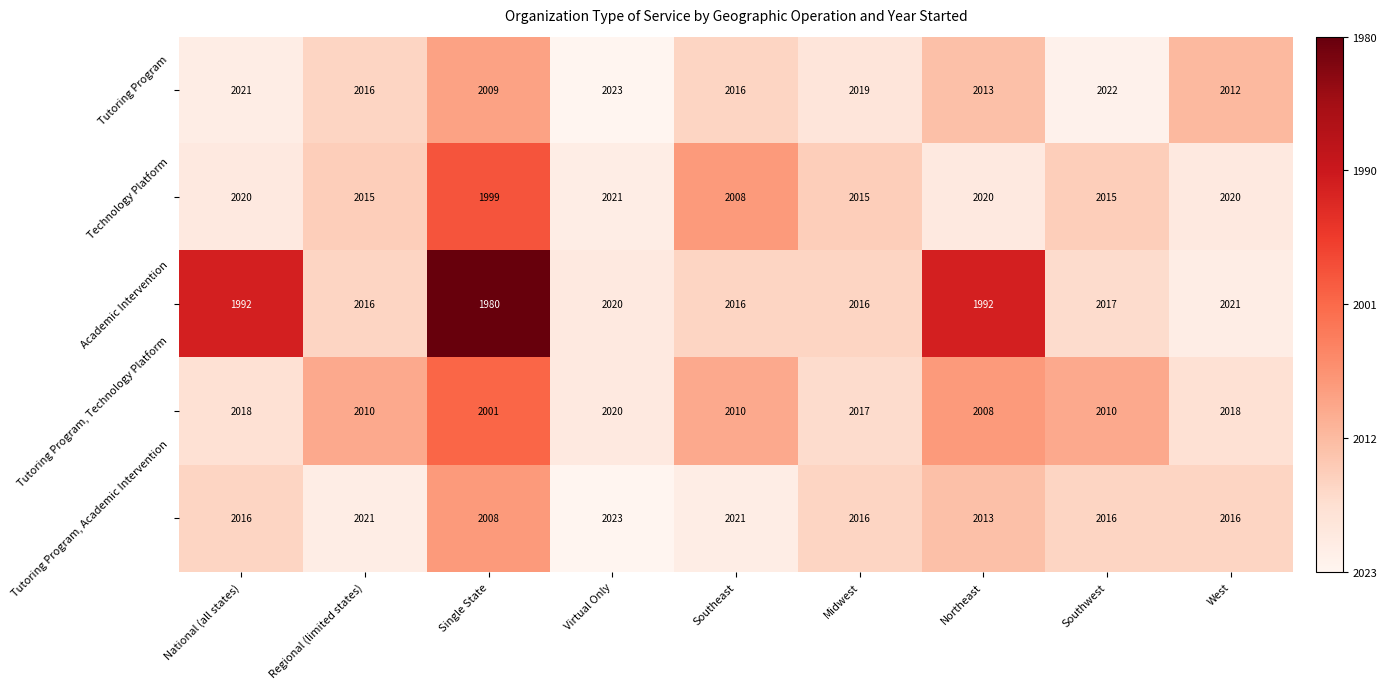

What is the approximate value of Technology Platform at West, to the nearest 10?

2020